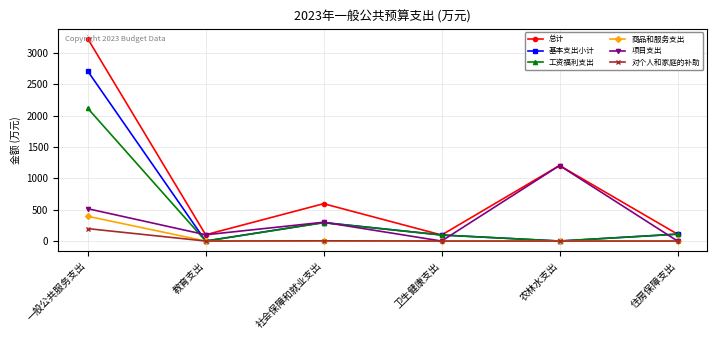

At which category does 总计 reach its first local valley?

教育支出